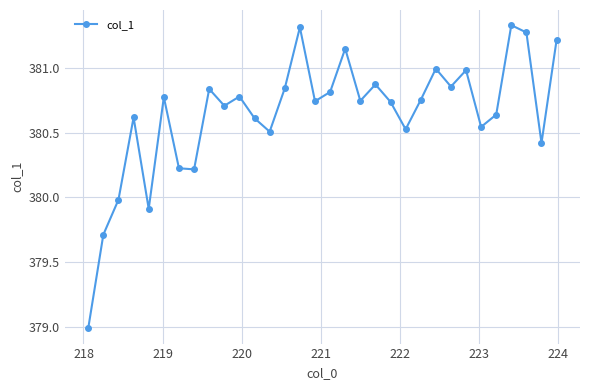

True or false: there are more than 1 points higher than both neighbors.

True